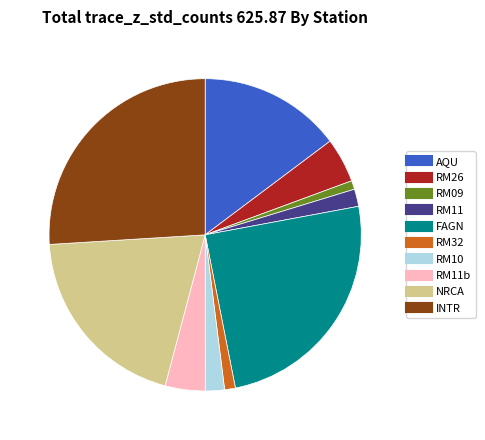

Is there any slice that represents more than half of the pie?

No